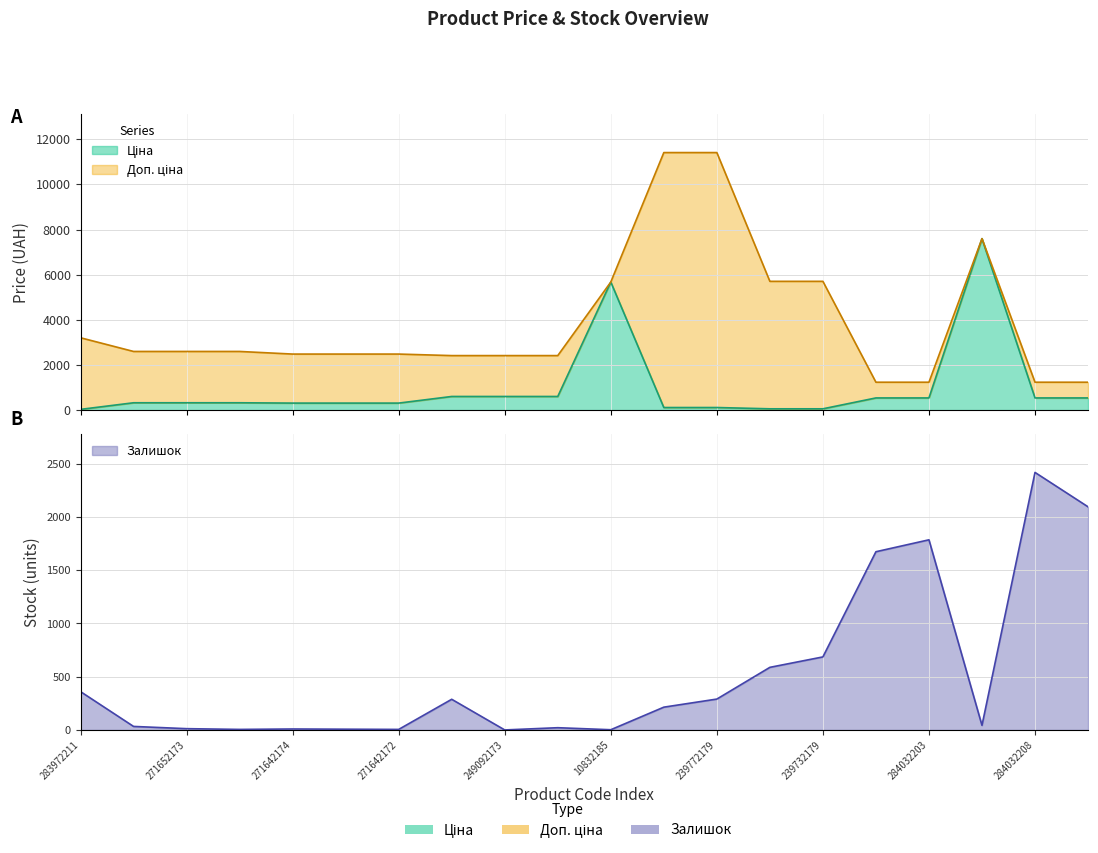

Which series has the largest total across all categories?

Доп. ціна